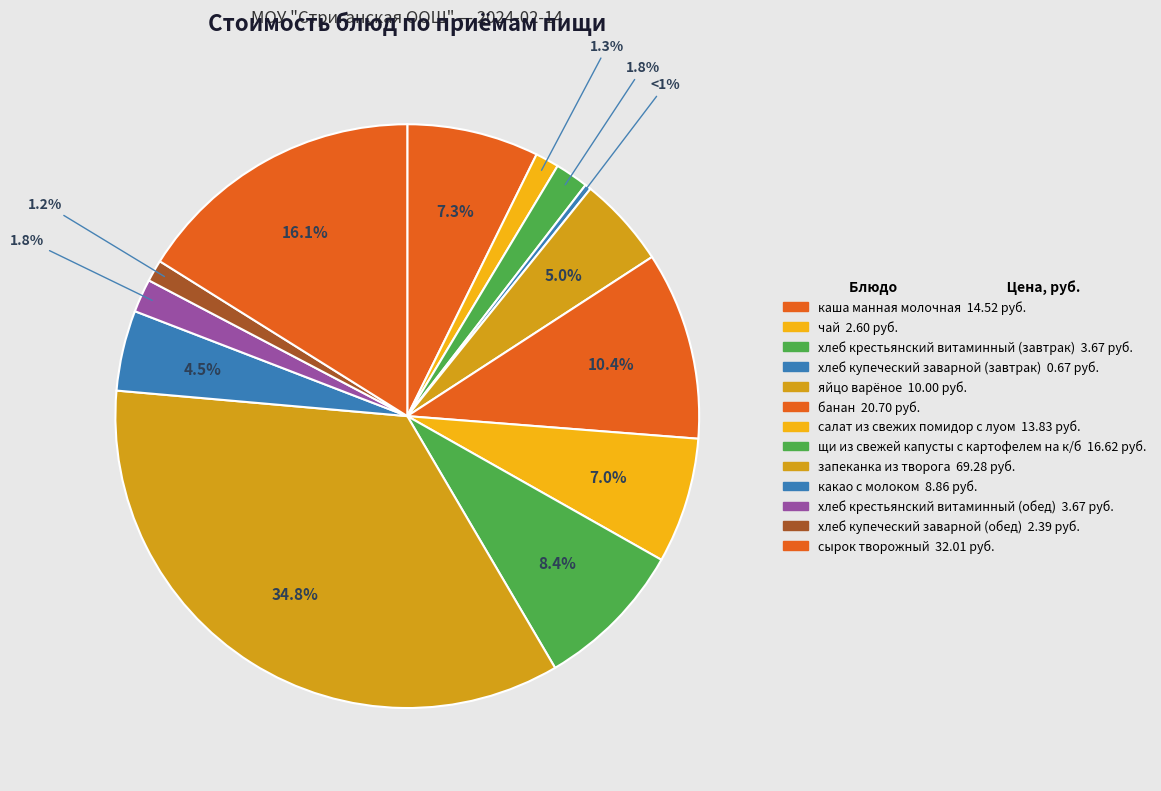

Approximately how many times larger is the value at банан compared to какао с молоком?

2.3